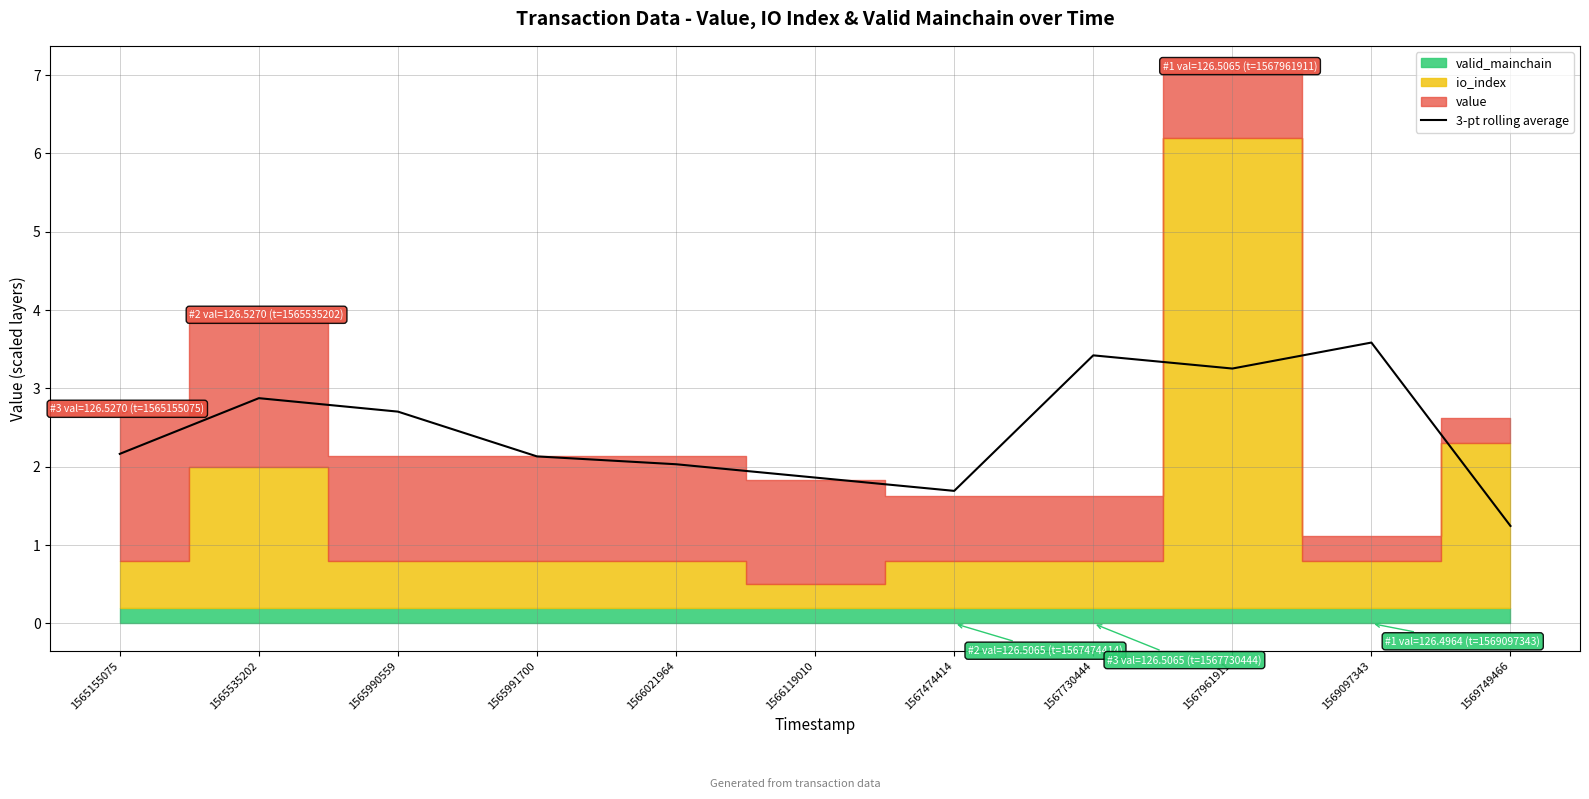

The 3-pt rolling average series shows 1.1 at 1567961911. True or false?

False